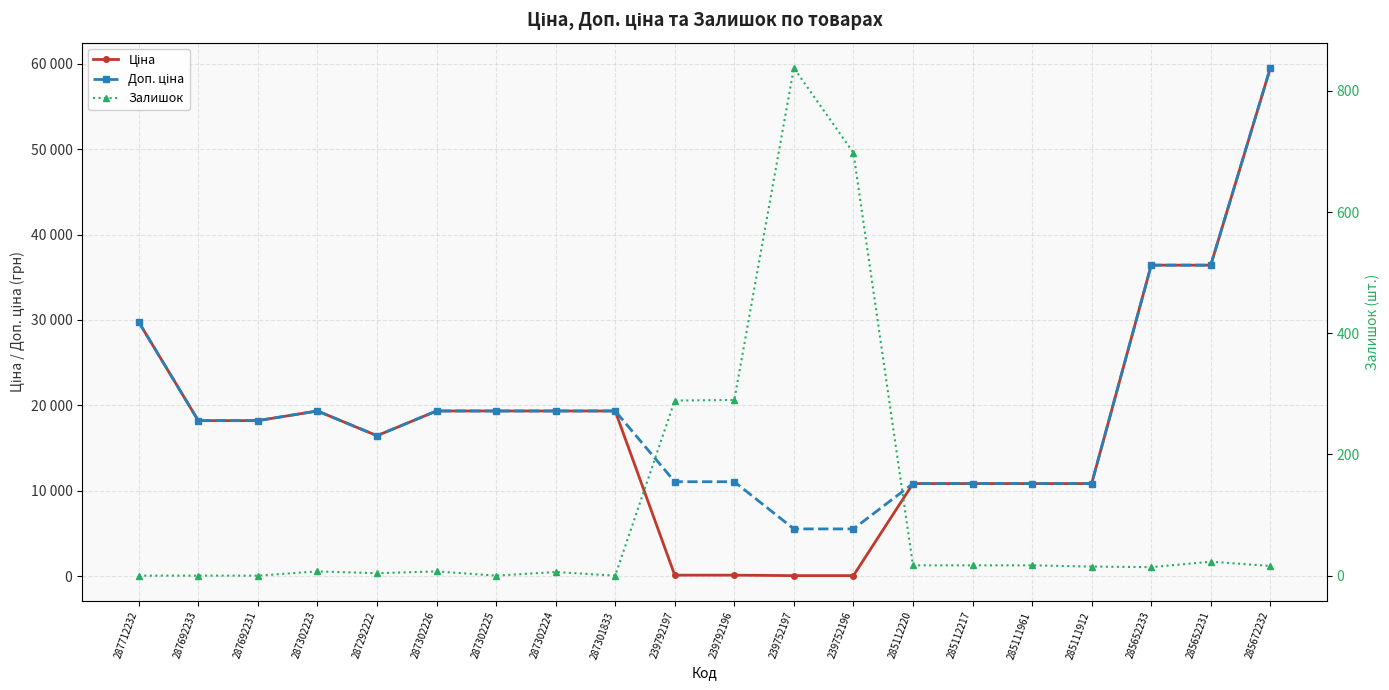

Where does the Ціна series first go above 18212?

287712232